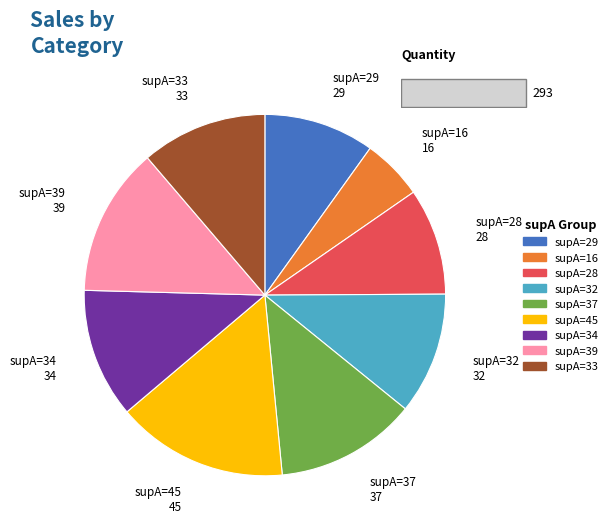

What is the change in value from supA=39 to supA=33?

-6